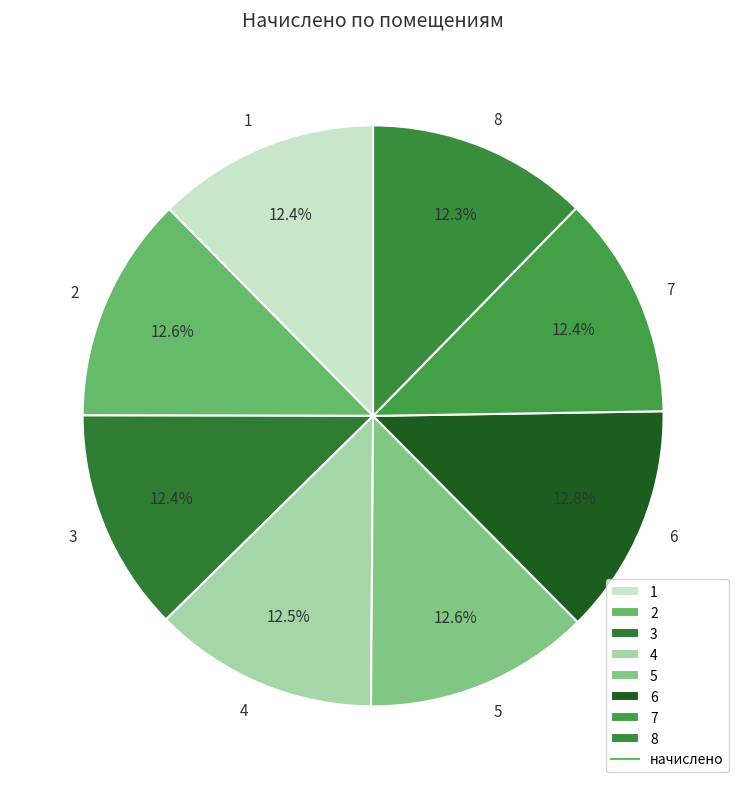

Is 4 the majority of the pie?

No